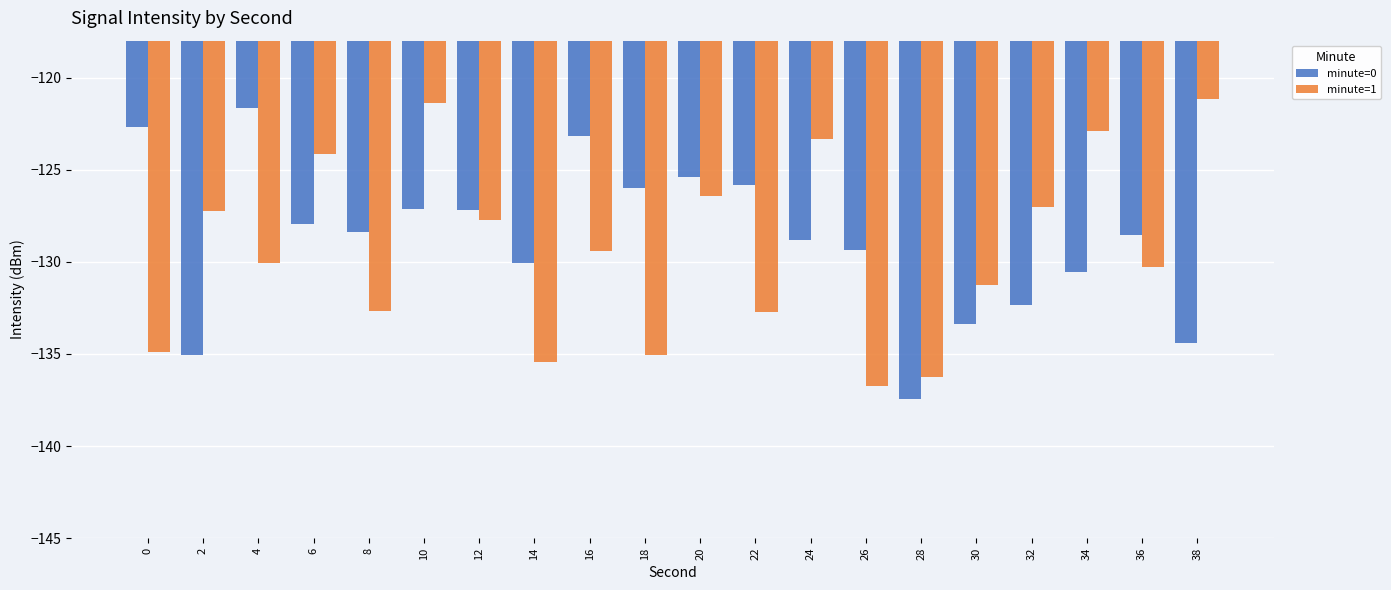

List the series in order of their overall mean, lowest first.

minute=1, minute=0